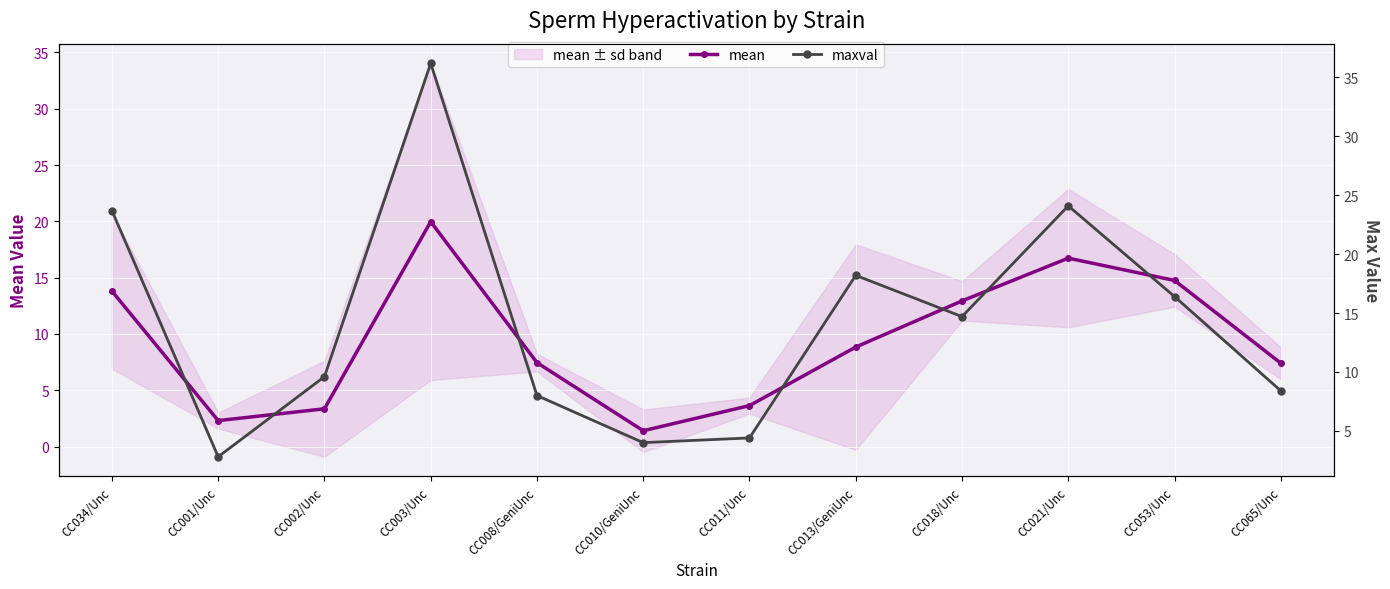

At CC013/GeniUnc, list the series in order from smallest to largest.

mean, maxval